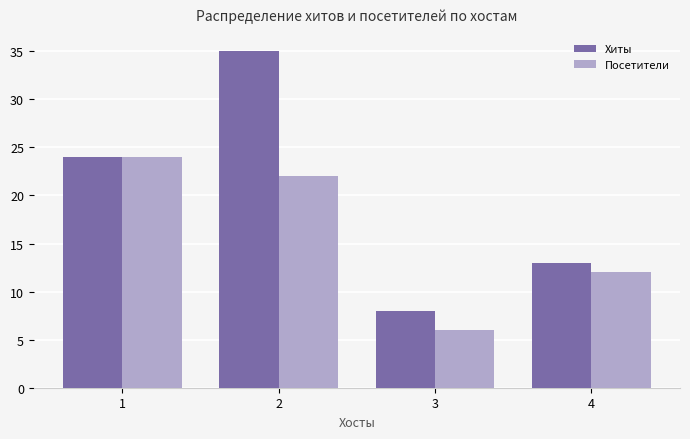

What is the value of the Хиты bar at the 1st from the left?

24